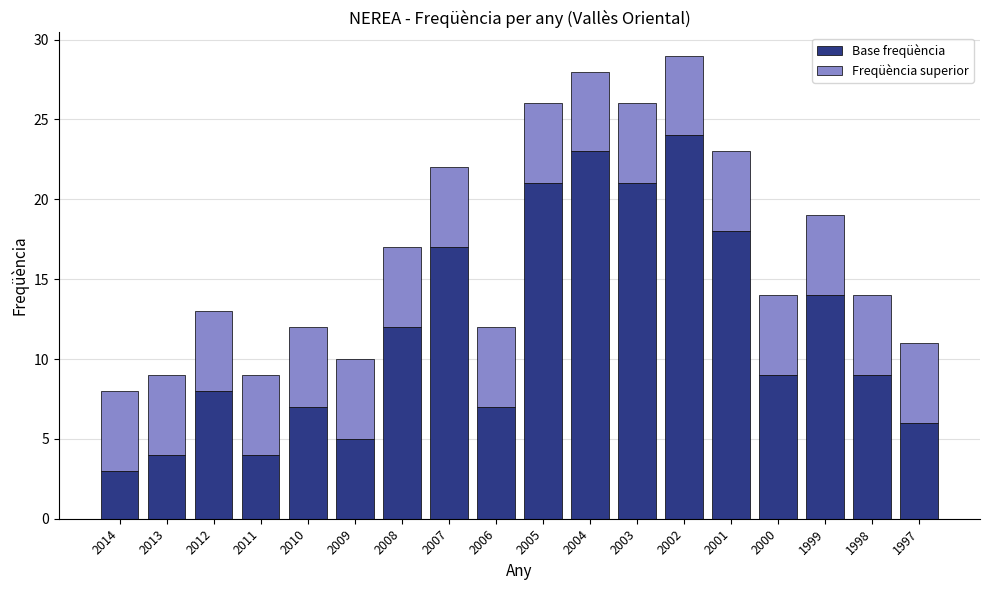

At which label does Base freqüència reach its peak?

2002